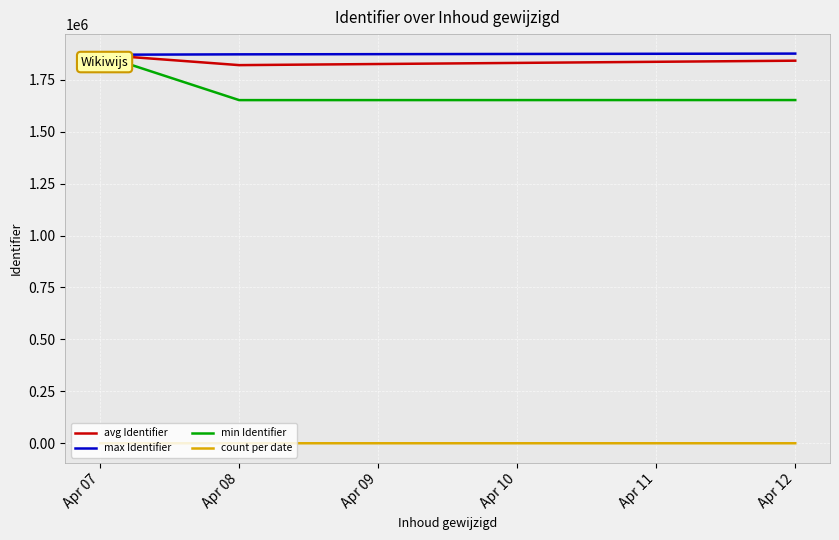

Between Apr 07 and Apr 08, which series saw the biggest shift?

min Identifier